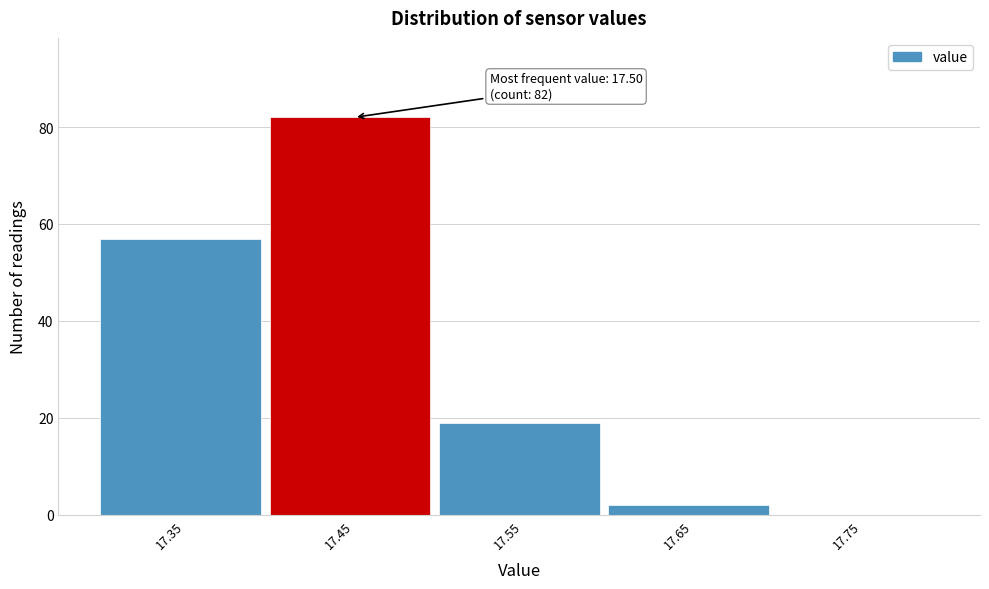

Reading left to right, transcribe all the data shown in this chart.

17.35=57	17.45=82	17.55=19	17.65=2	17.75=0